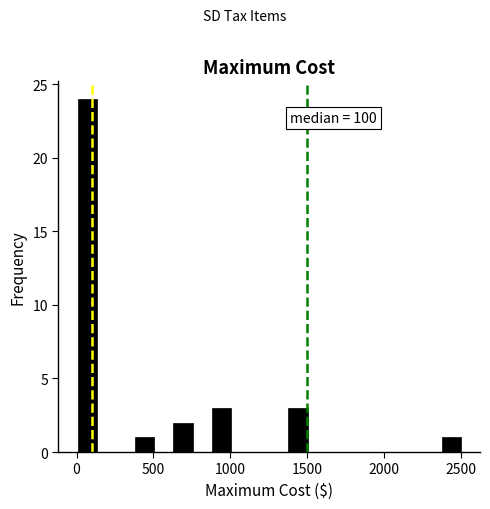

Around what value on the x-axis is the tallest bar? Give the approximate position of its centre, as read against the axis.

50